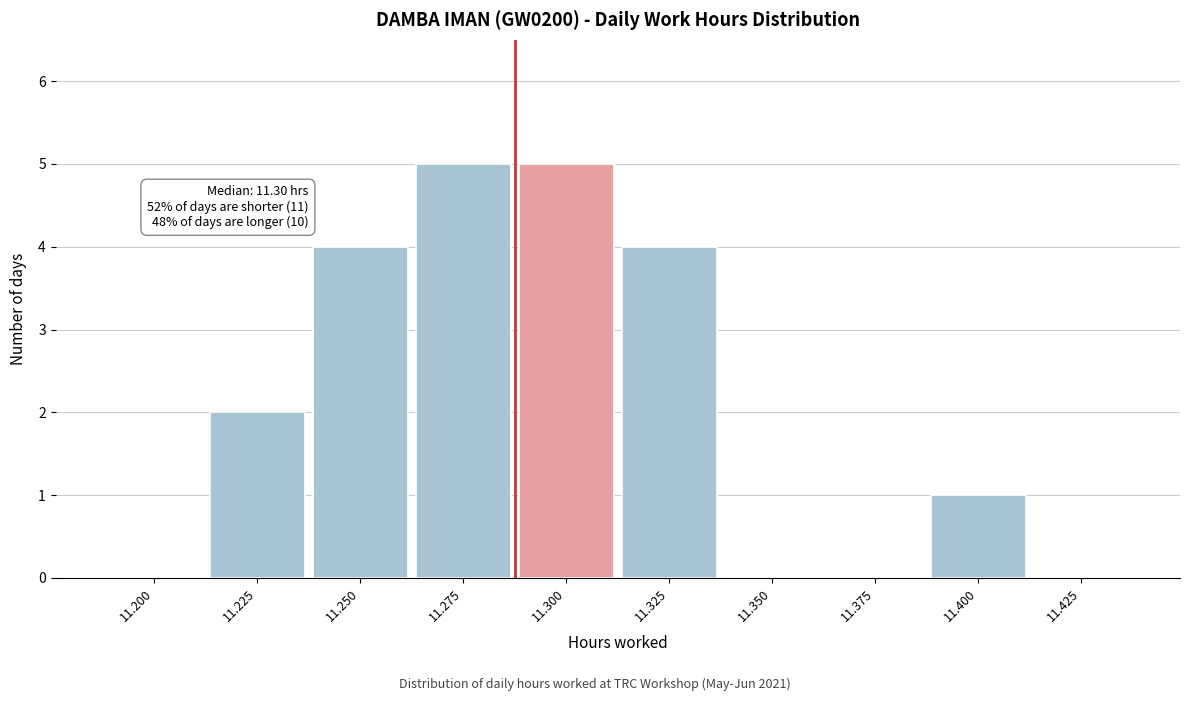

Reading left to right, transcribe all the data shown in this chart.

11.200=0	11.225=2	11.250=4	11.275=5	11.300=5	11.325=4	11.350=0	11.375=0	11.400=1	11.425=0